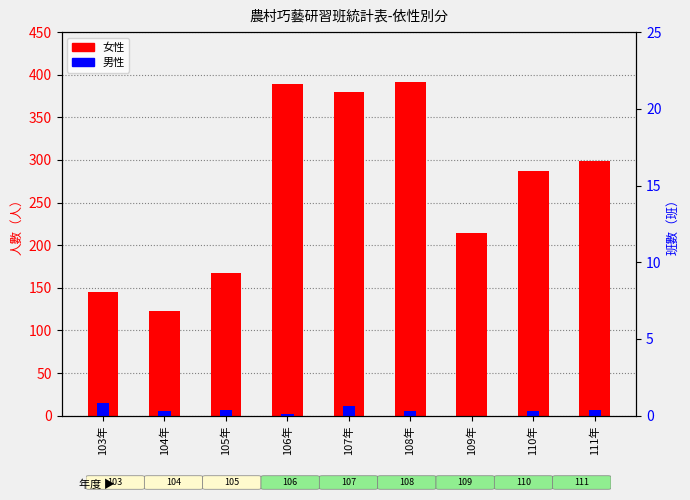

Does the chart contain stacked bars?

No